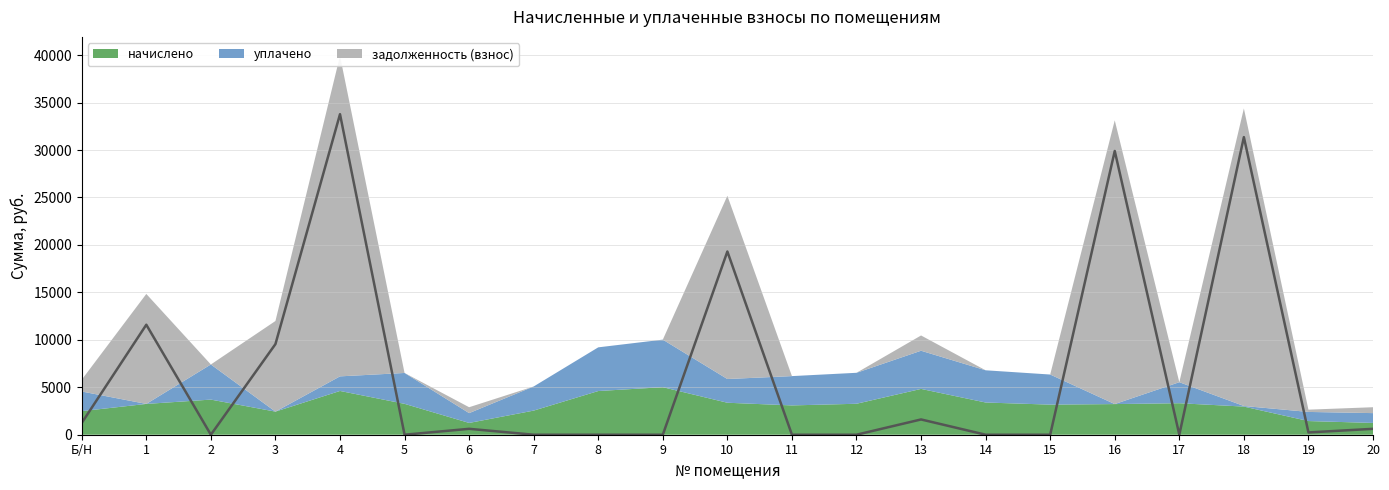

How many data points in уплачено are less than 2500?

10